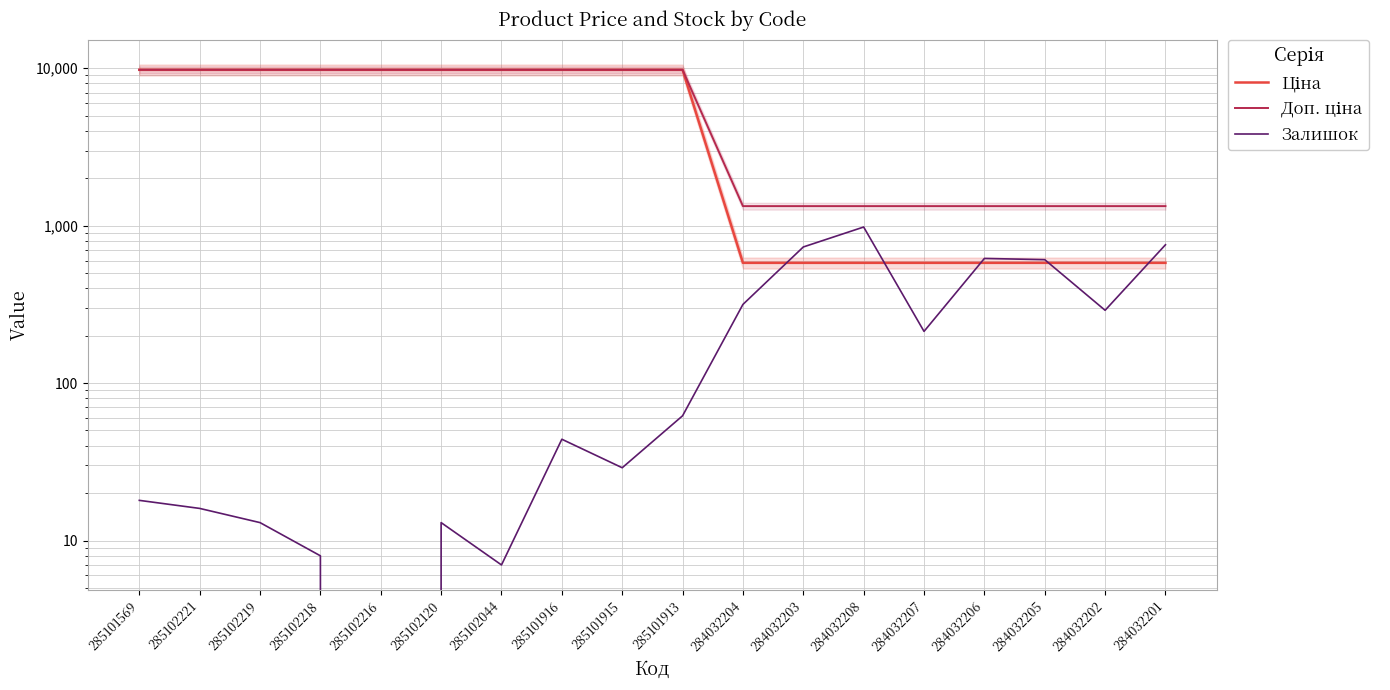

True or false: Ціна and Залишок intersect in this chart.

True